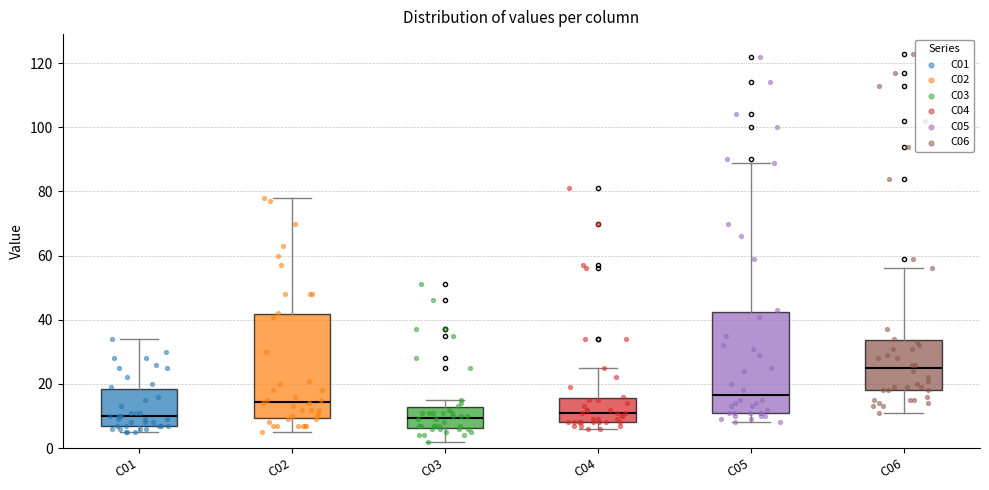

Which box's median line is the highest?

C06